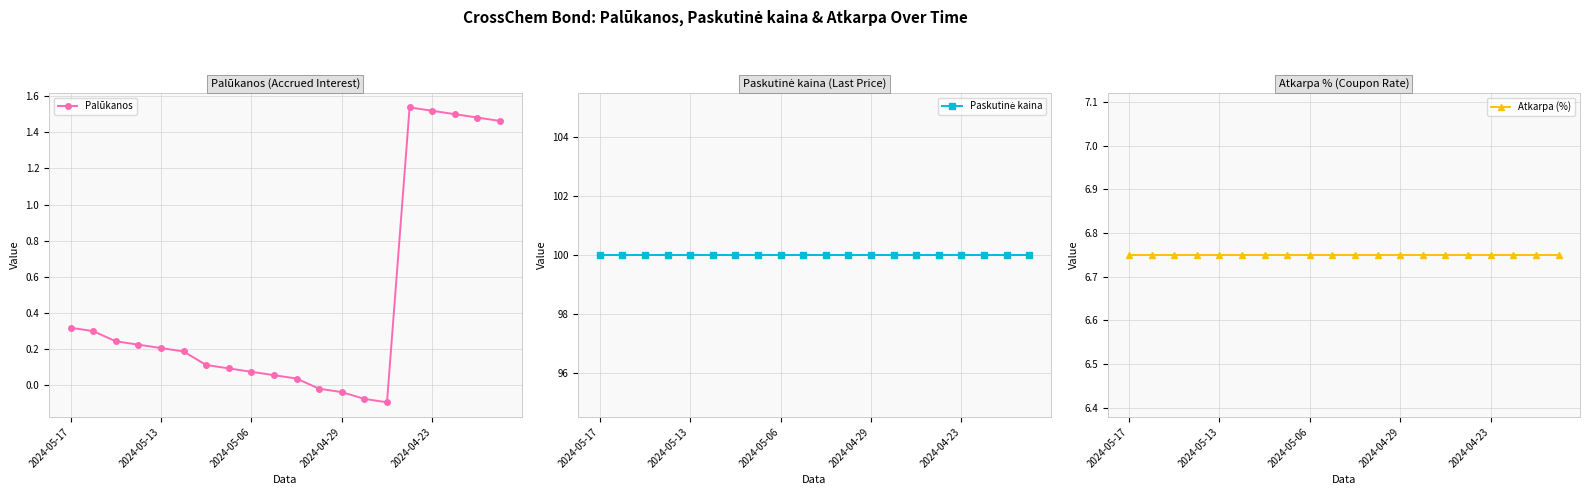

What value does the Palūkanos series have at 7?

0.1